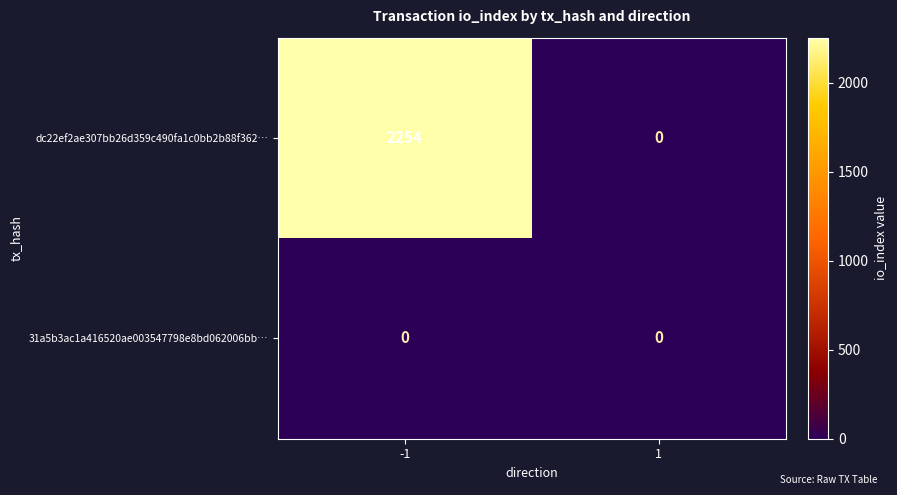

Reading left to right, extract all data points from this chart.

dc22ef2ae307bb26d359c490fa1c0bb2b88f362…: 2254	0
31a5b3ac1a416520ae003547798e8bd062006bb…: 0	0